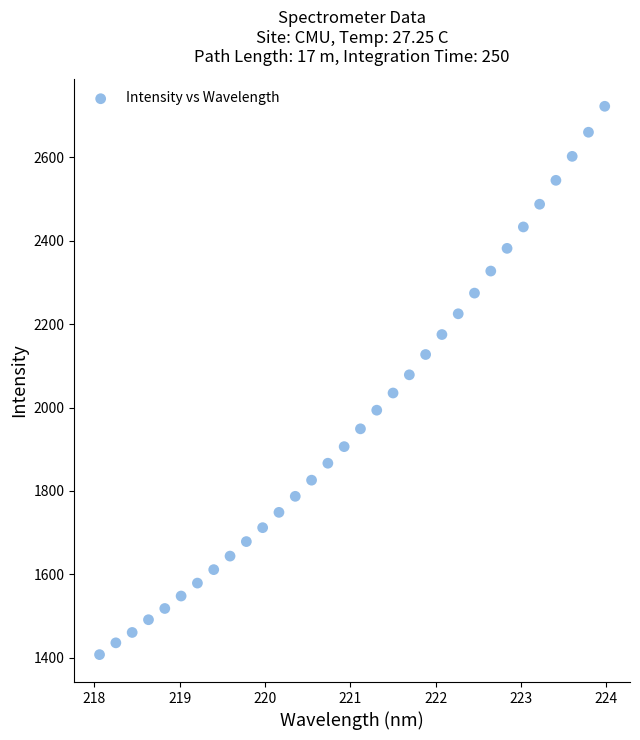

What Y value in the scatter plot is closest to 2064?

2078.5